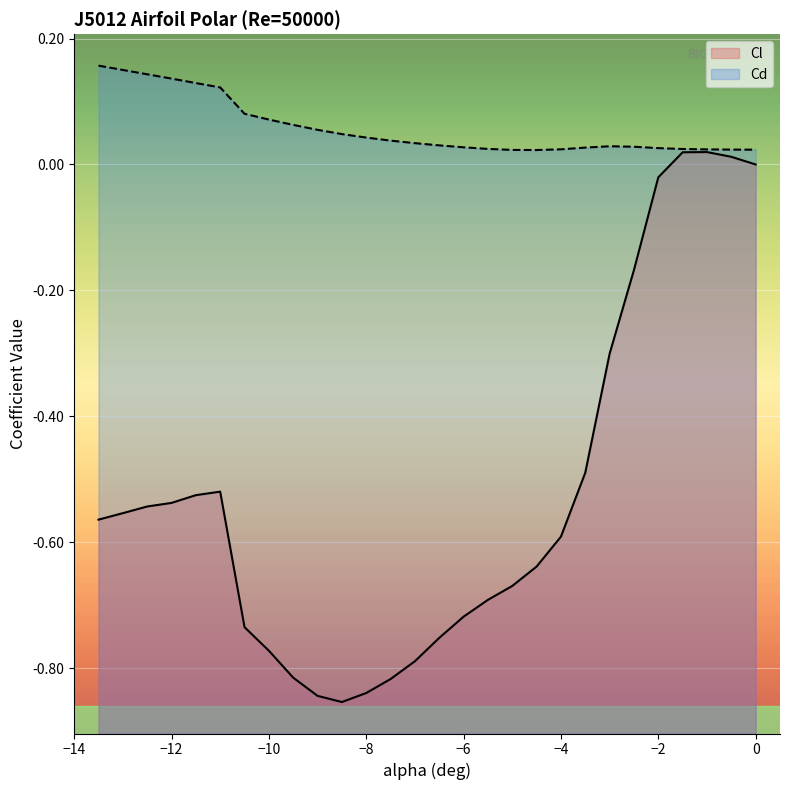

Between -1.0 and -3.5, which is larger?

-1.0